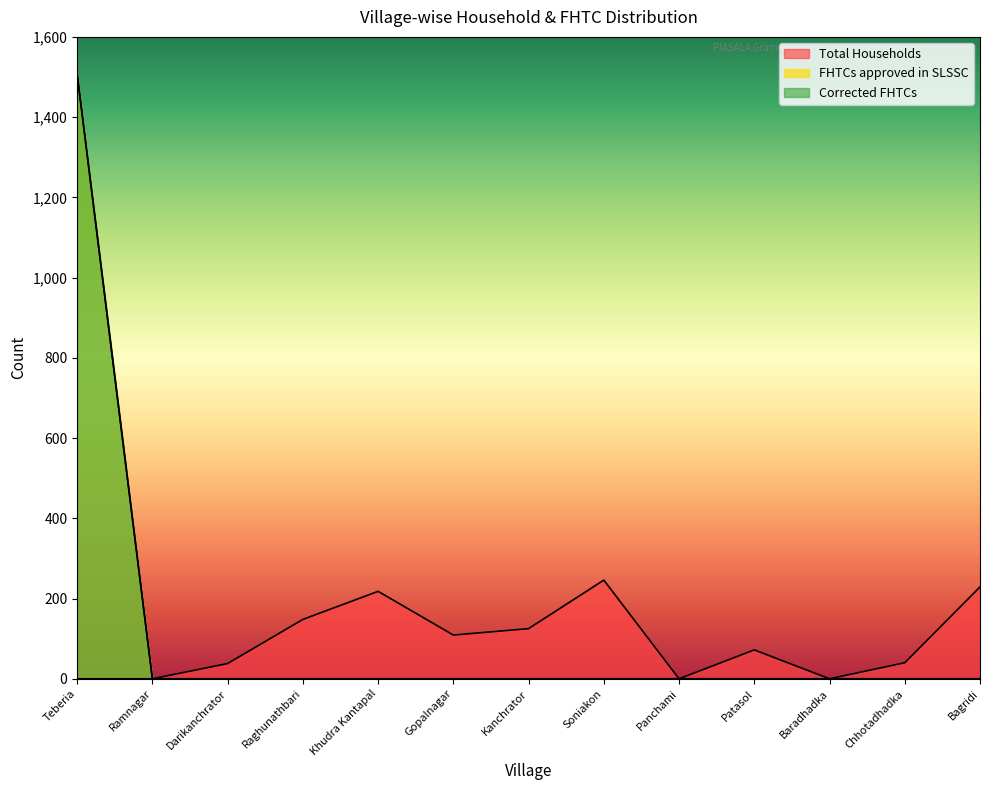

True or false: Total Households and Corrected FHTCs cross at least once.

False